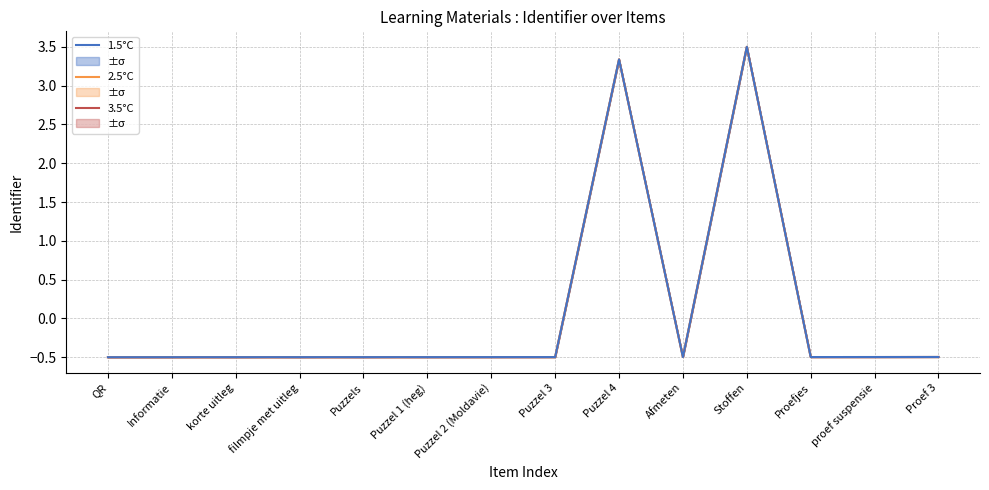

What is the highest value of the 2.5°C series?

3.5